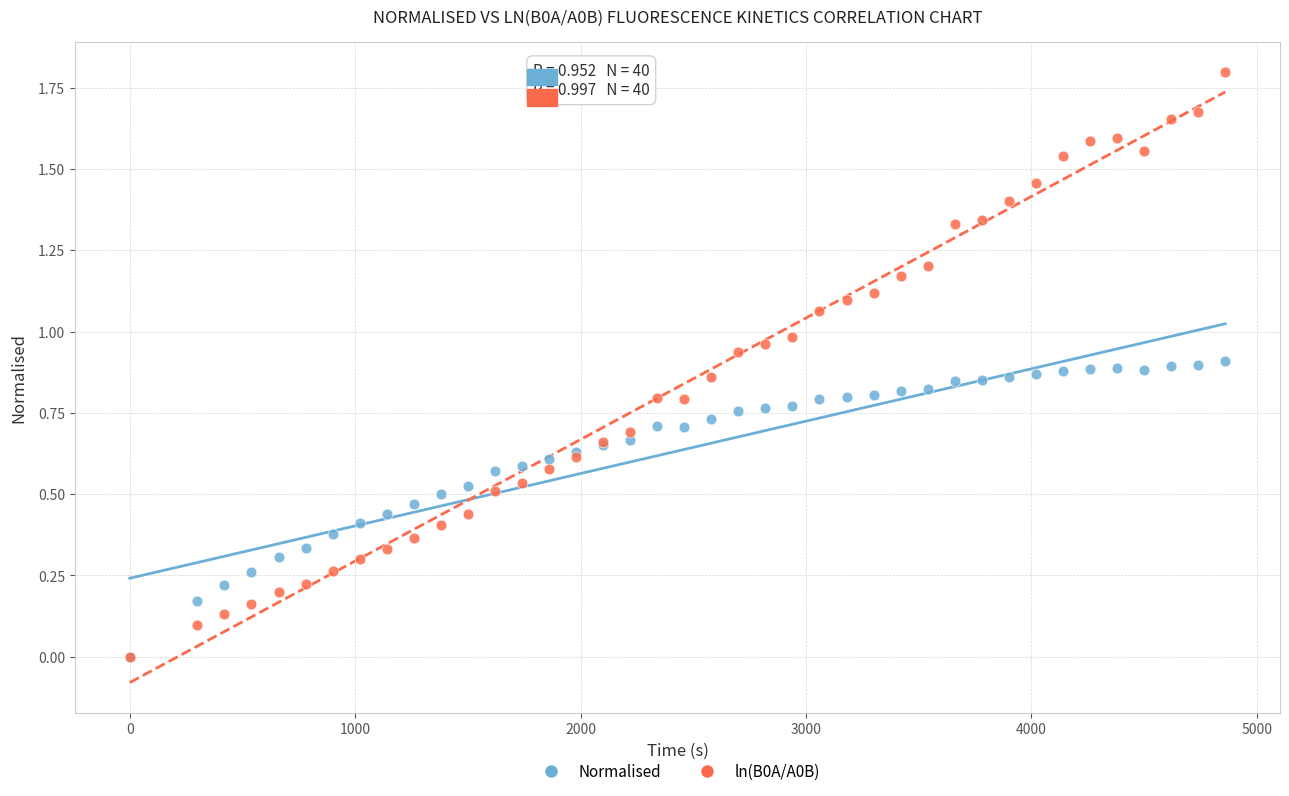

Which series has the largest Y range (max minus min)?

ln(B0A/A0B)